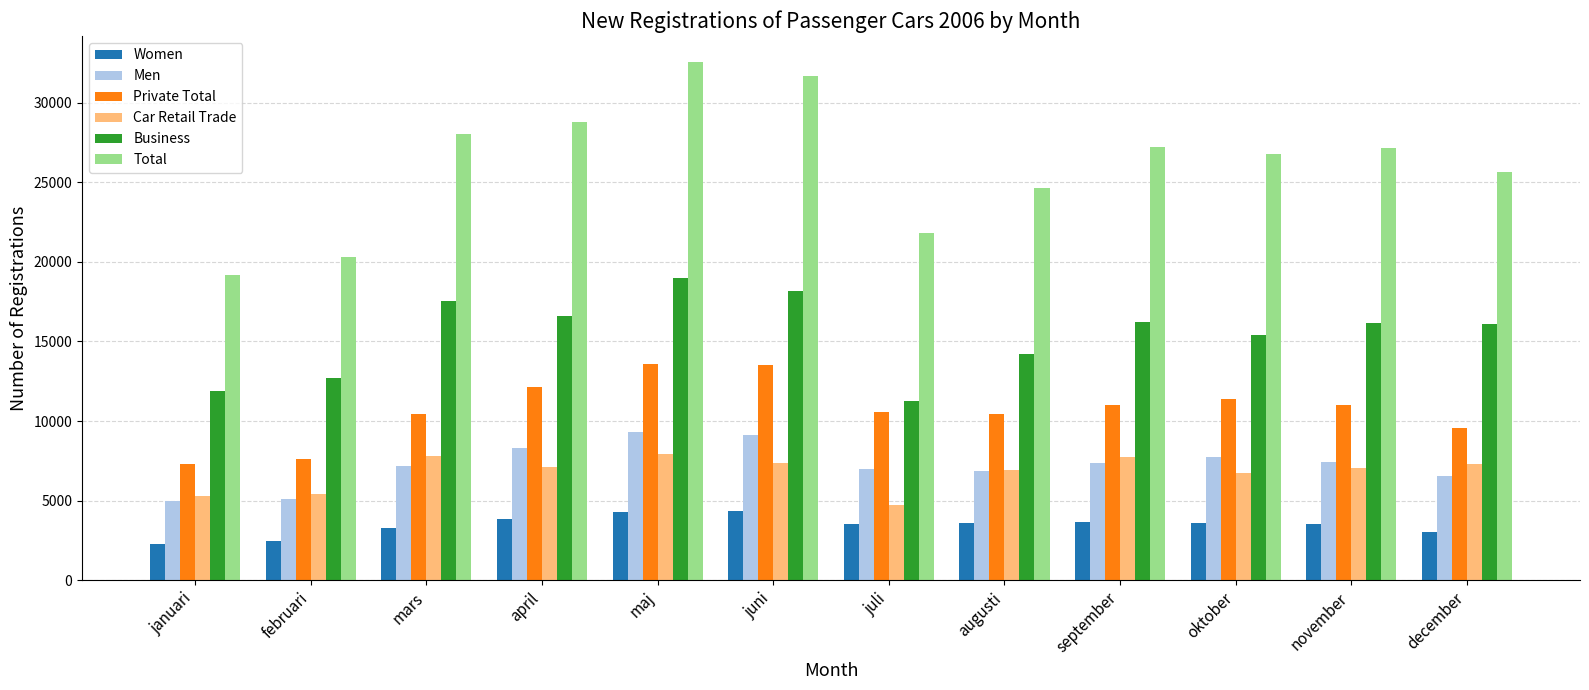

Are the bars grouped side by side (vs. stacked)?

Yes